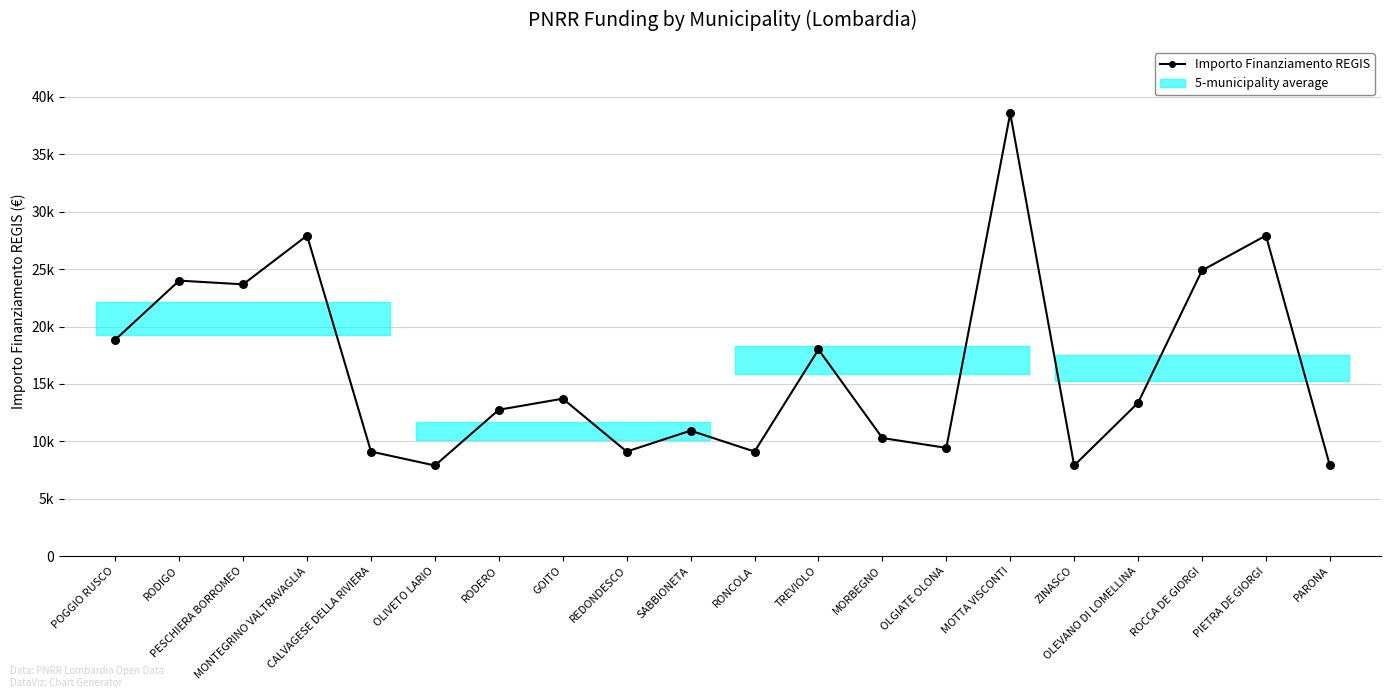

Which has a higher value, POGGIO RUSCO or ZINASCO?

POGGIO RUSCO